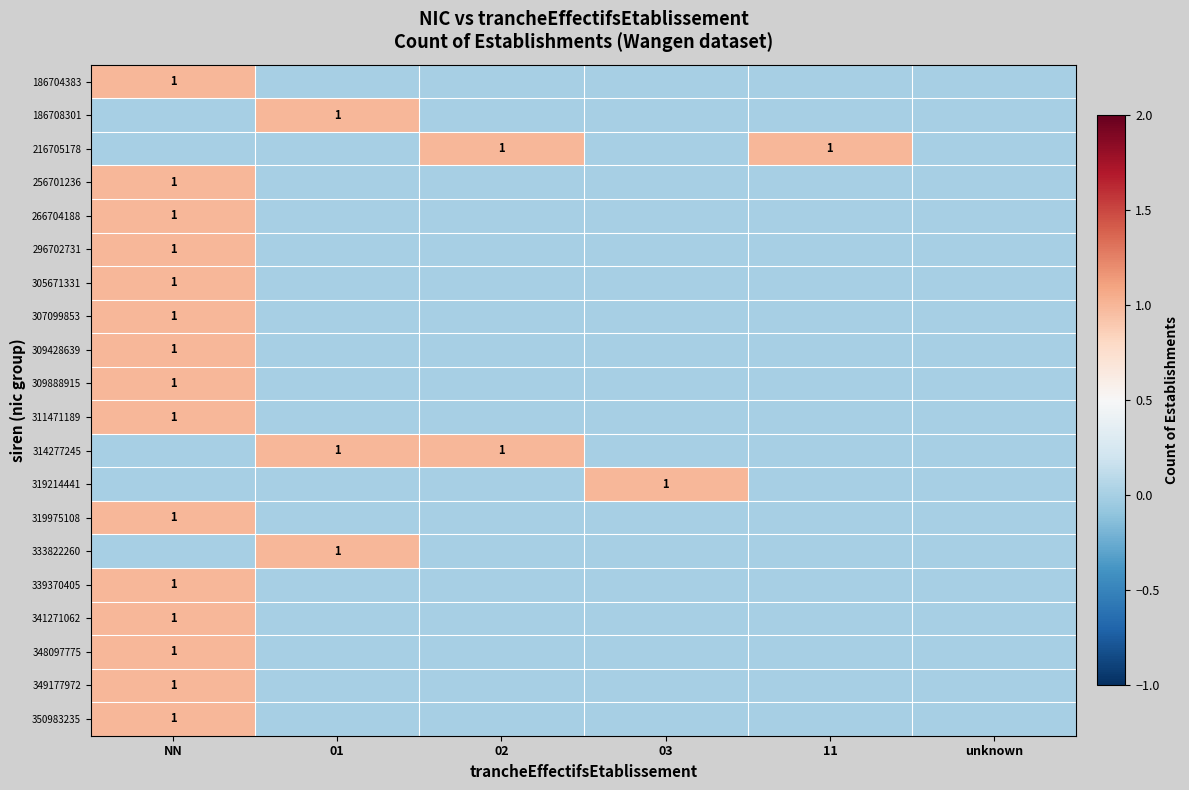

At which label does 186708301 reach its minimum?

NN